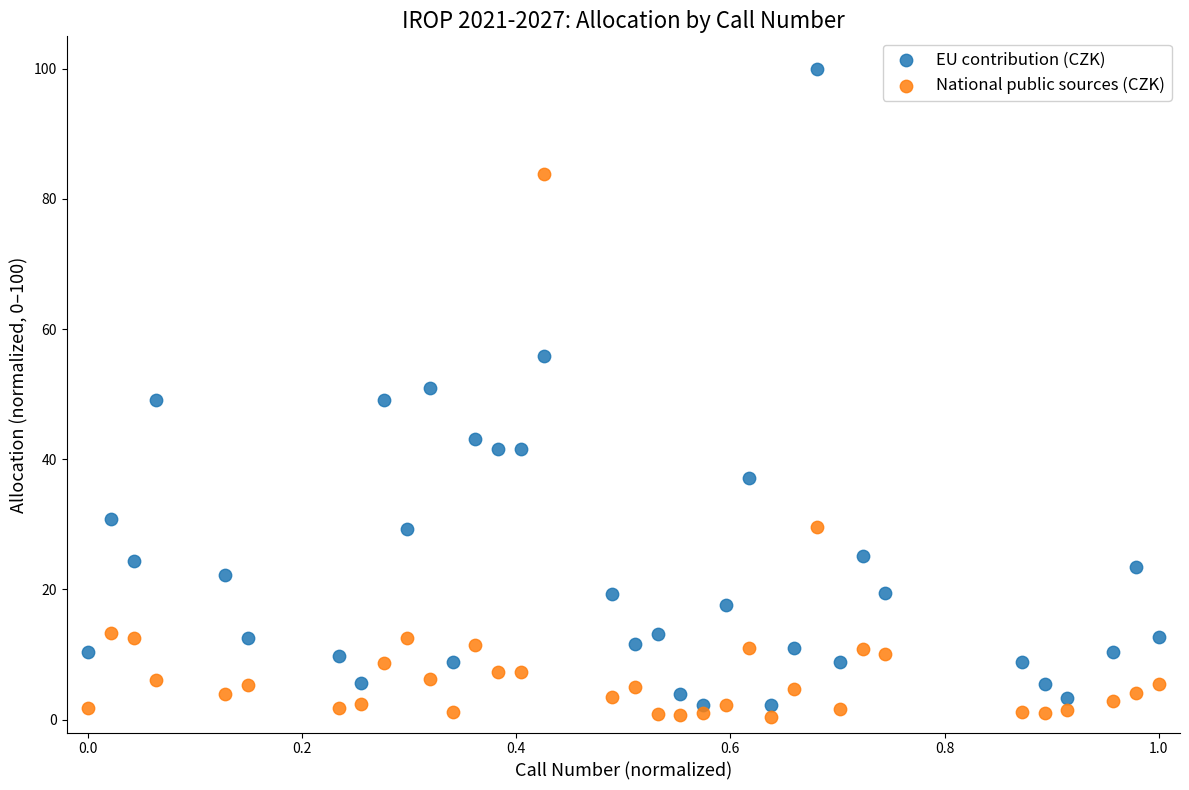

Which series reaches the maximum Y coordinate?

EU contribution (CZK)